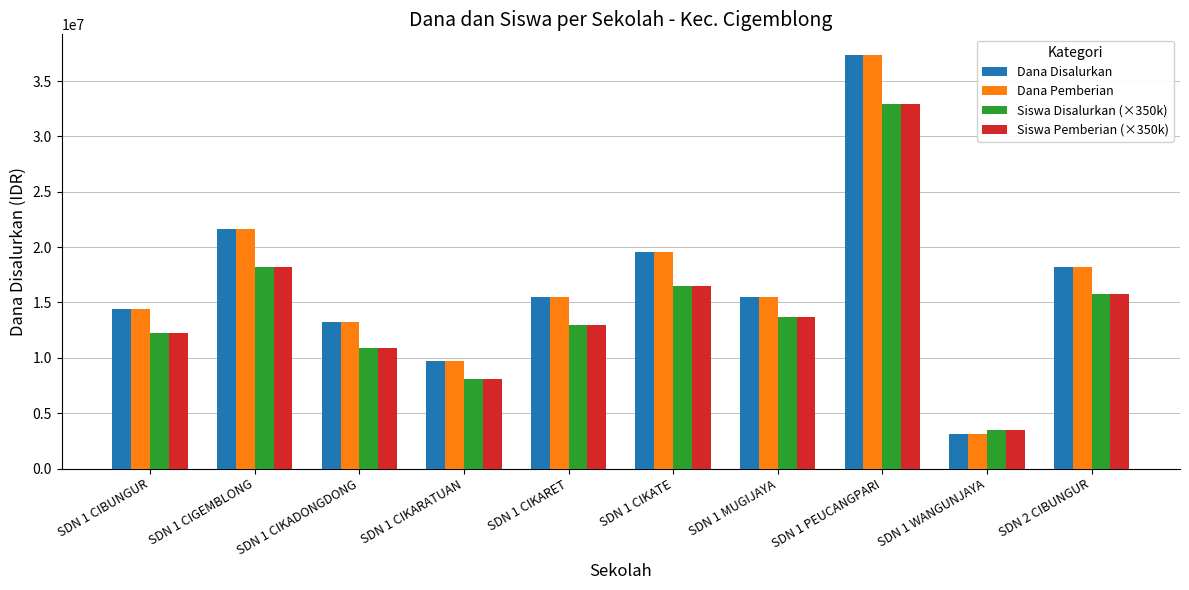

Does the chart contain stacked bars?

No